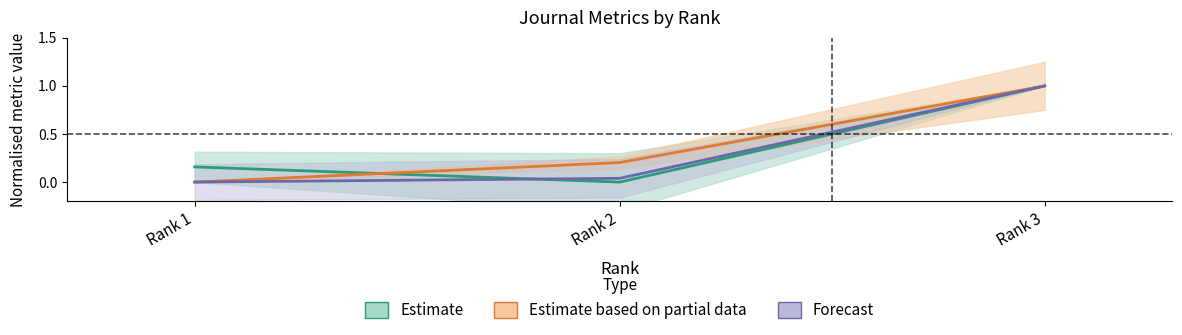

What is the maximum value shown in the chart?

1.0